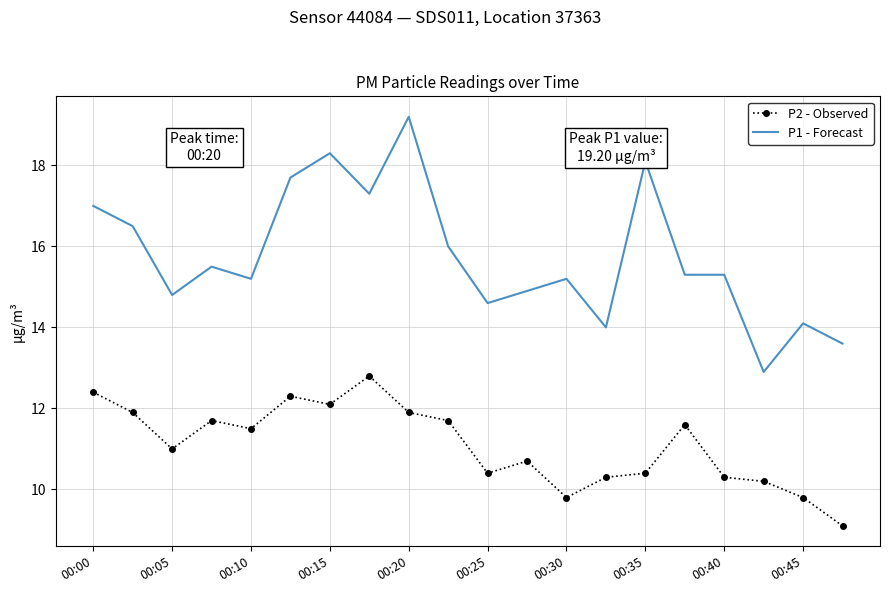

What is the smallest value displayed?

9.1